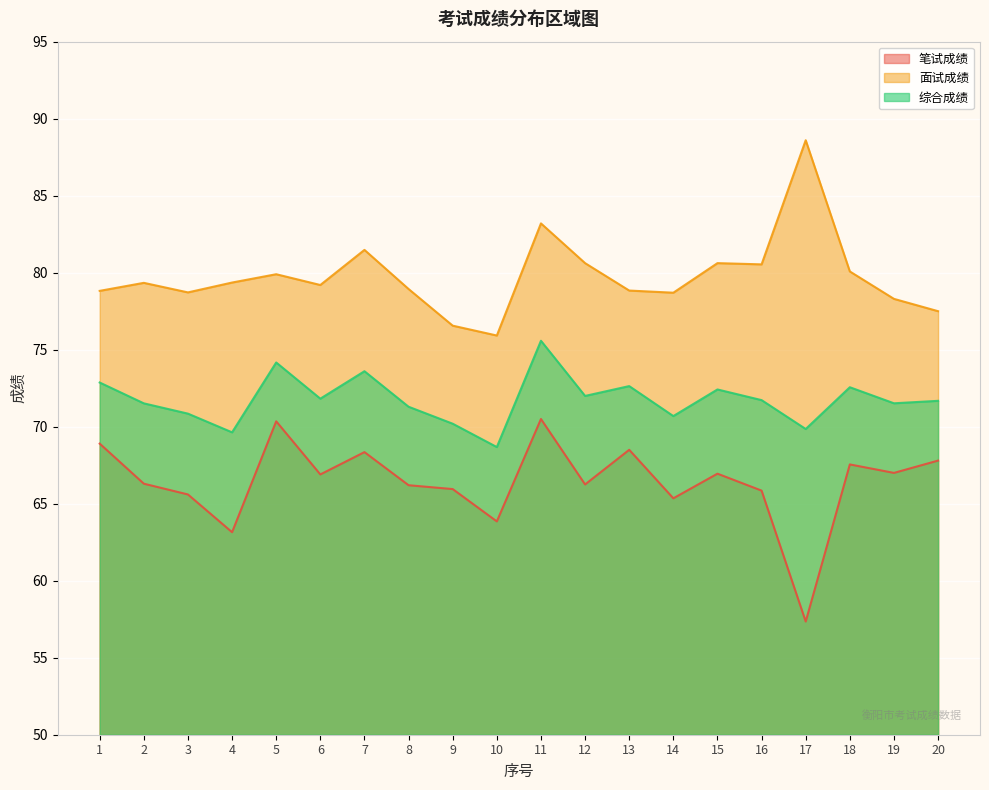

At which category is the sum across all series the highest?

11